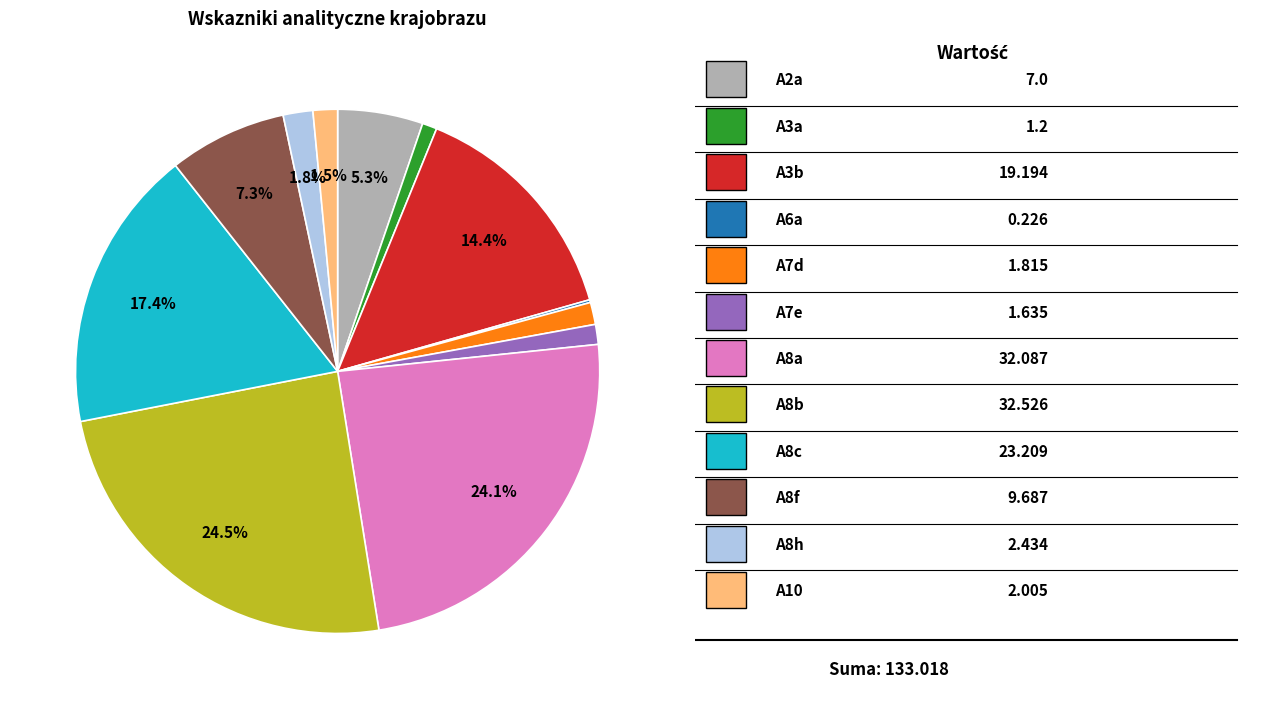

Is there a majority slice in this chart?

No